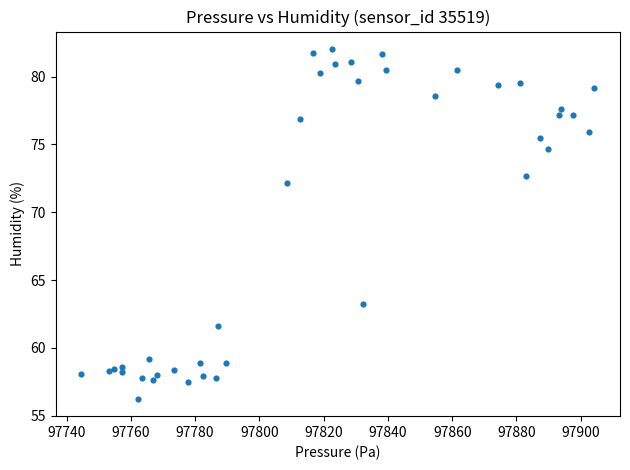

What Y value in the scatter plot is closest to 69?

72.2